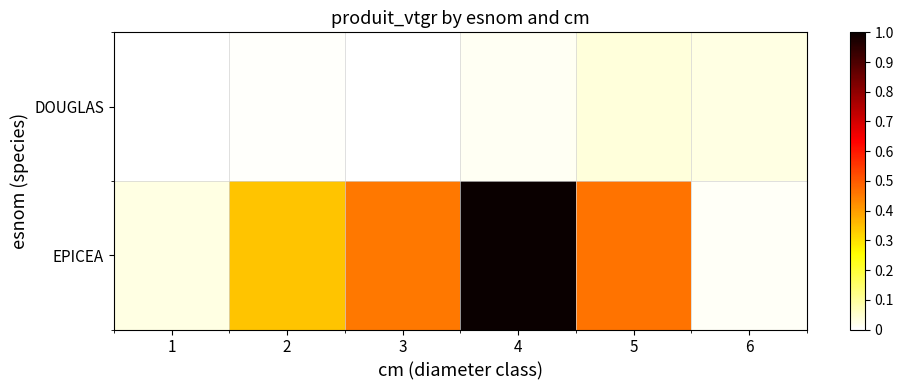

Which label corresponds to the largest value in the chart?

4